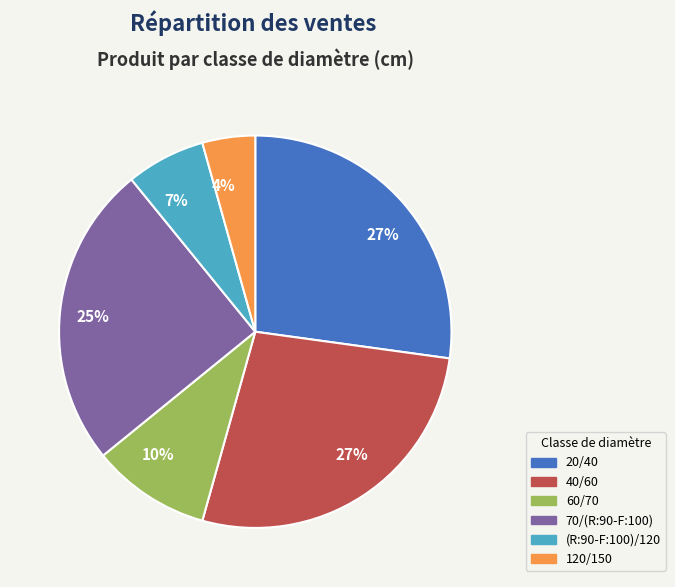

To the nearest percent, what is the combined percentage of (R:90-F:100)/120 and 70/(R:90-F:100)?

32%